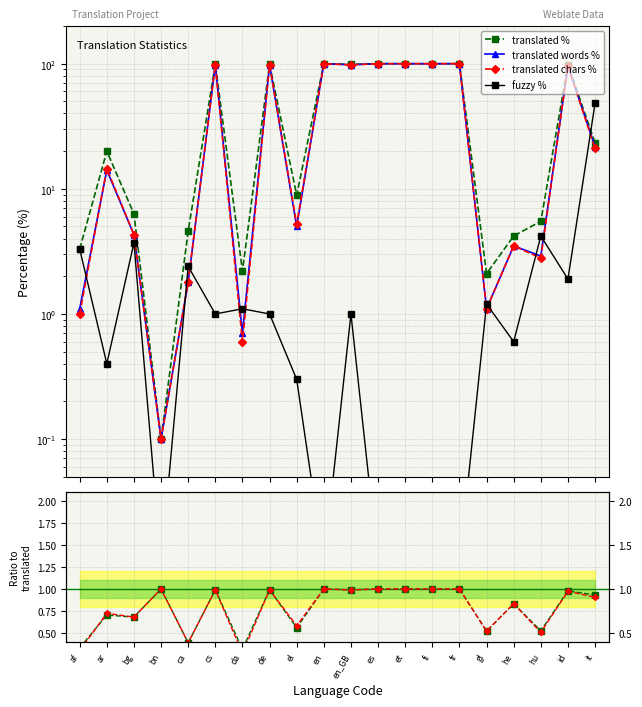

What is the maximum value shown in the chart?

100.0